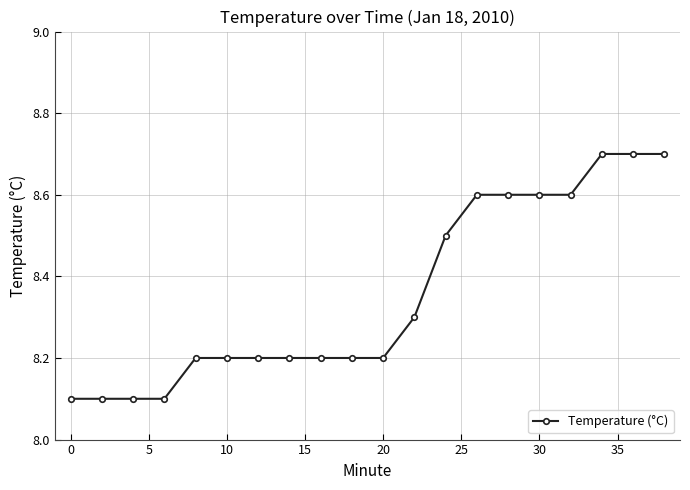

What is the sum of all values?

167.1